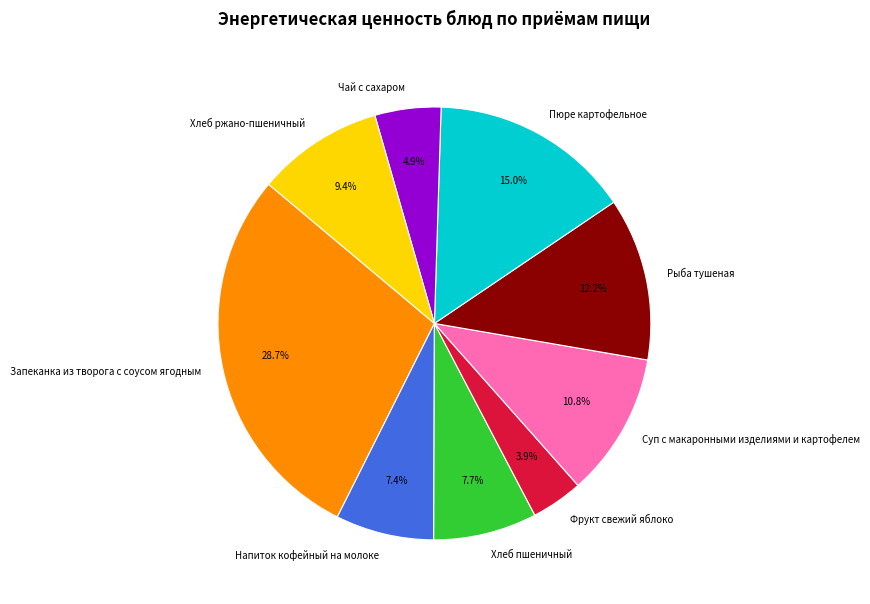

To the nearest percent, what is the difference between the Суп с макаронными изделиями и картофелем and Рыба тушеная slice percentages?

1%